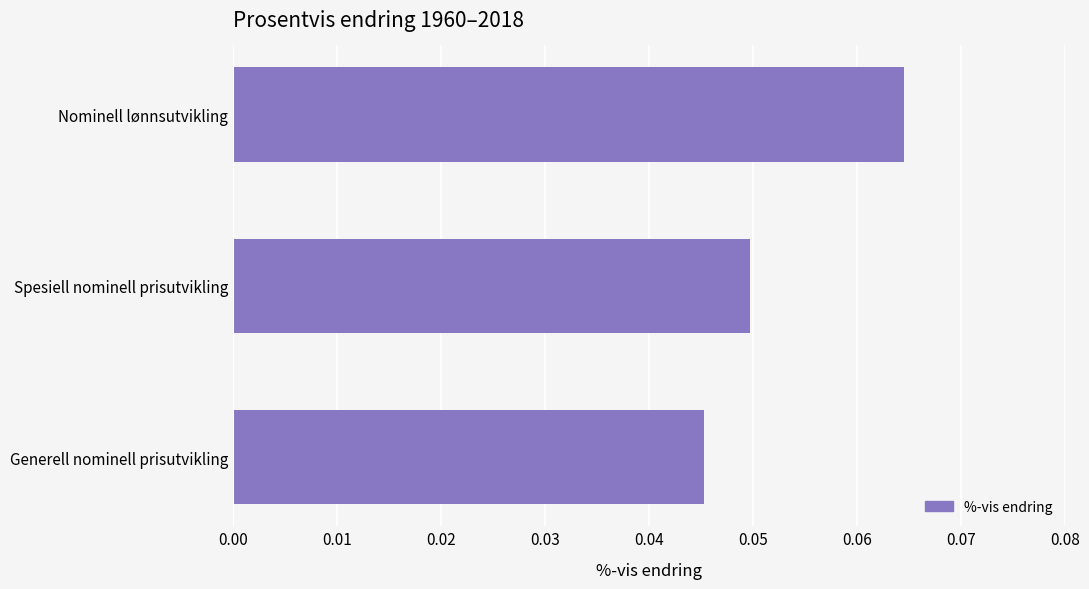

Rank the categories by value from lowest to highest.

Generell nominell prisutvikling, Spesiell nominell prisutvikling, Nominell lønnsutvikling